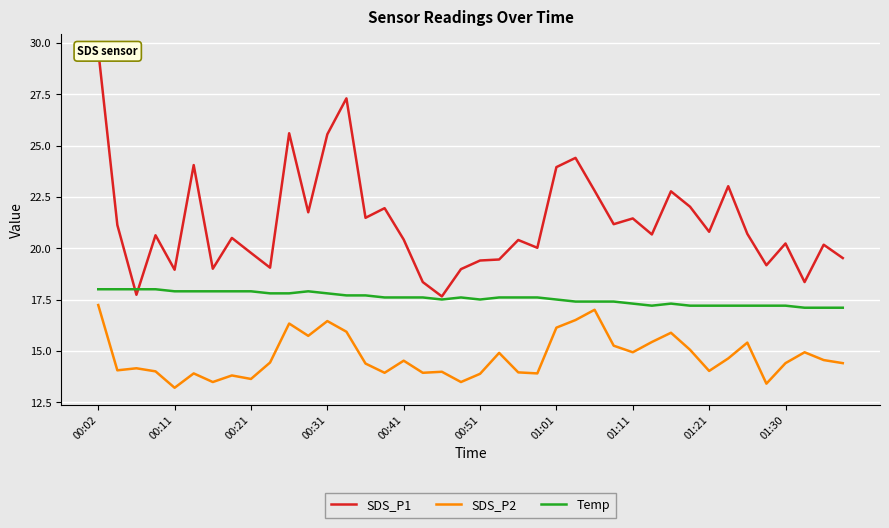

True or false: SDS_P2 and Temp cross at least once.

False